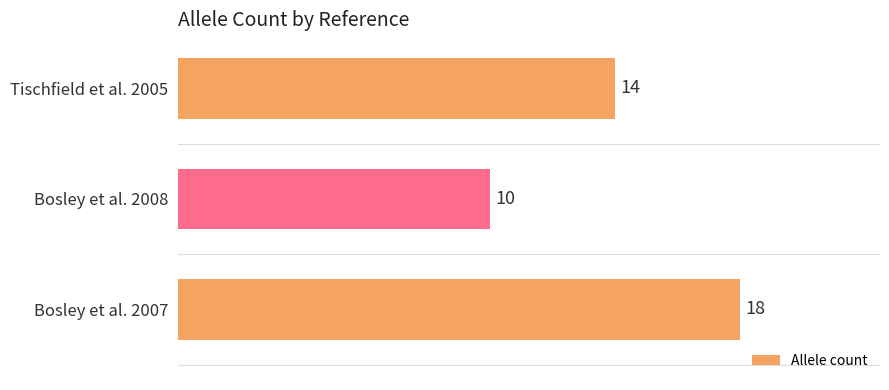

What is the average value?

14